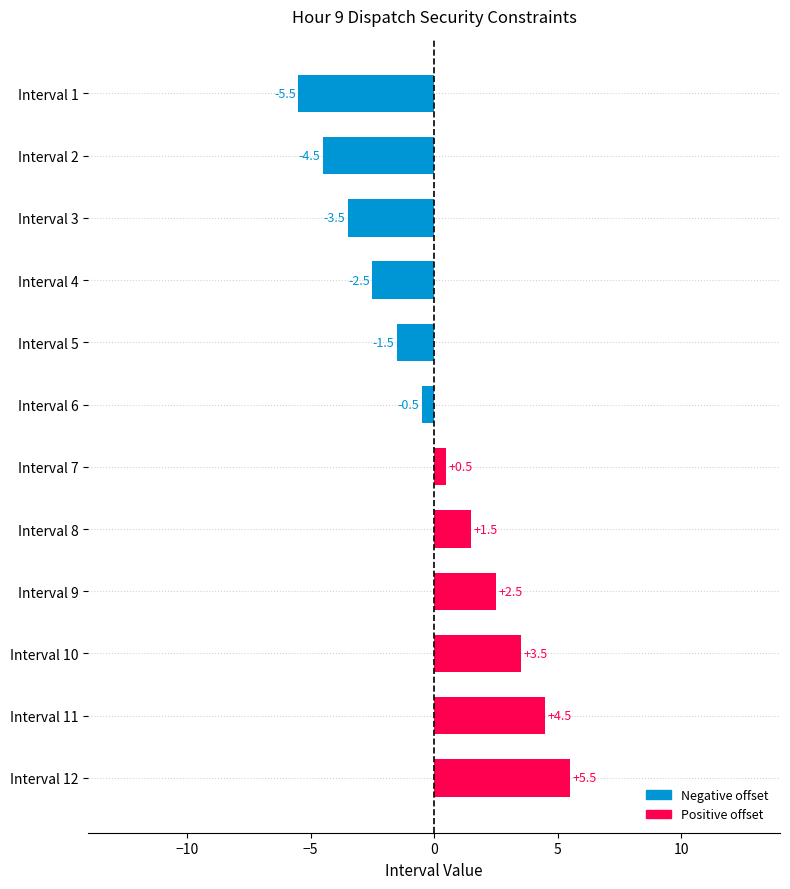

Rank the categories by value from lowest to highest.

Interval 1, Interval 2, Interval 3, Interval 4, Interval 5, Interval 6, Interval 7, Interval 8, Interval 9, Interval 10, Interval 11, Interval 12